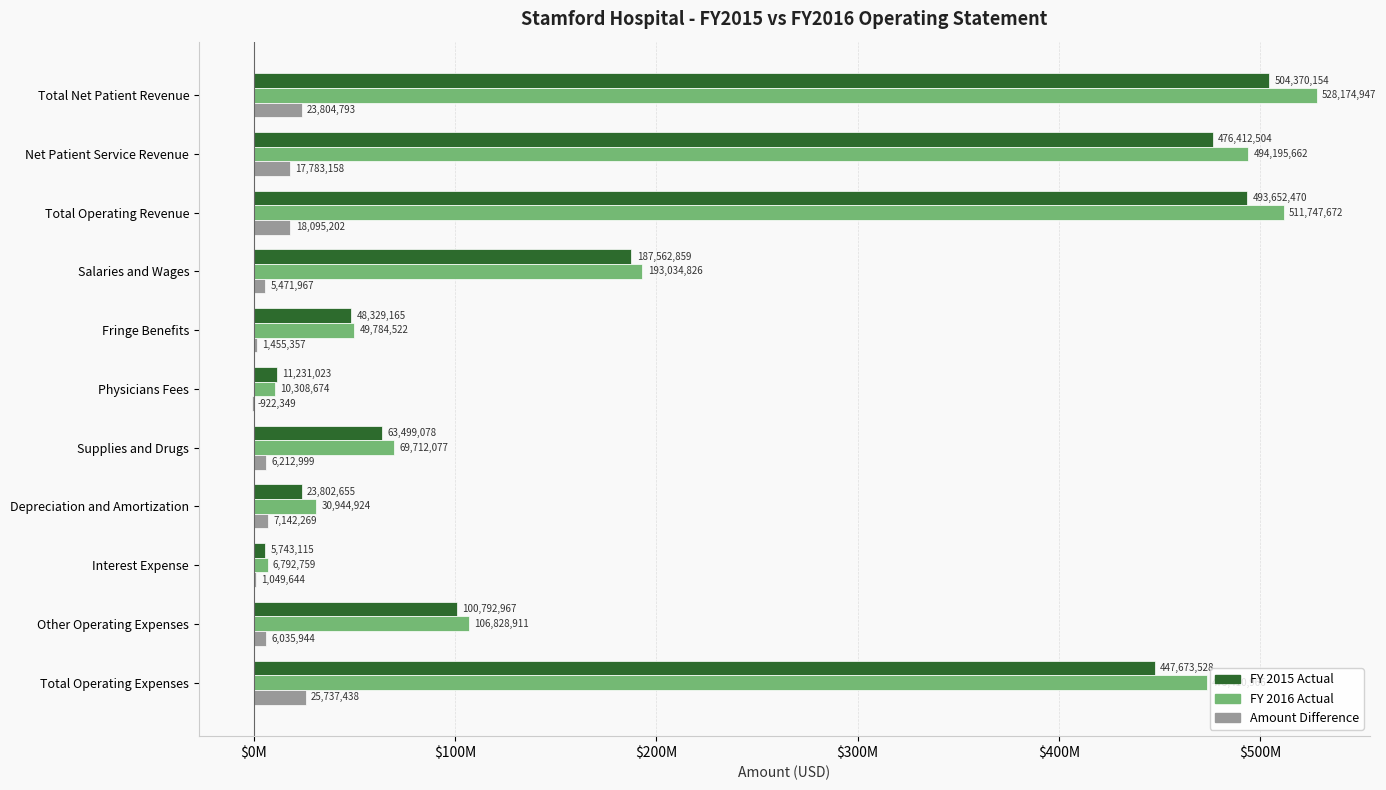

Reading left to right, transcribe all the data shown in this chart.

FY 2015 Actual: 504370154	476412504	493652470	187562859	48329165	11231023	63499078	23802655	5743115	100792967	447673528
FY 2016 Actual: 528174947	494195662	511747672	193034826	49784522	10308674	69712077	30944924	6792759	106828911	473410966
Amount Difference: 23804793	17783158	18095202	5471967	1455357	-922349	6212999	7142269	1049644	6035944	25737438